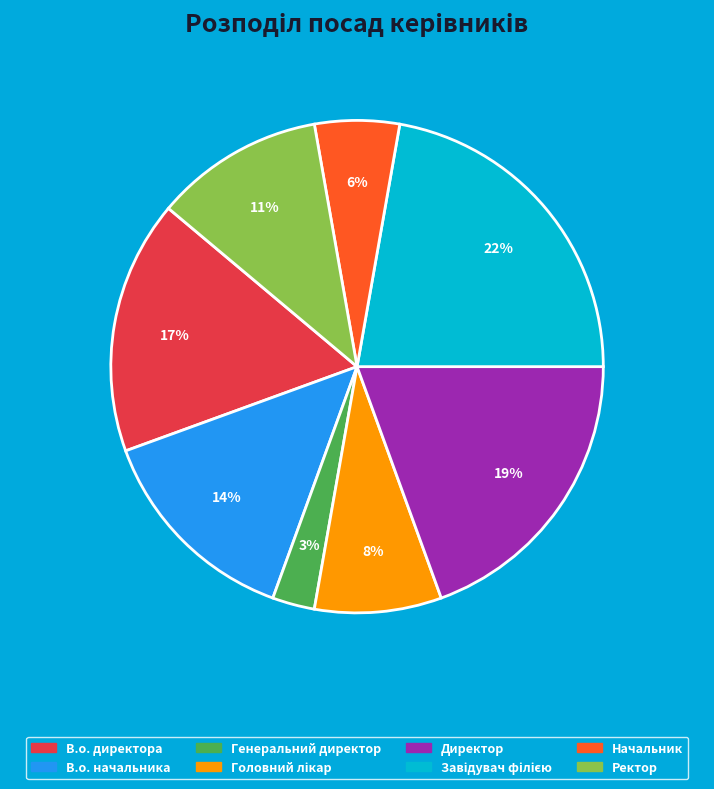

What percentage is the Генеральний директор slice, to the nearest percent?

3%